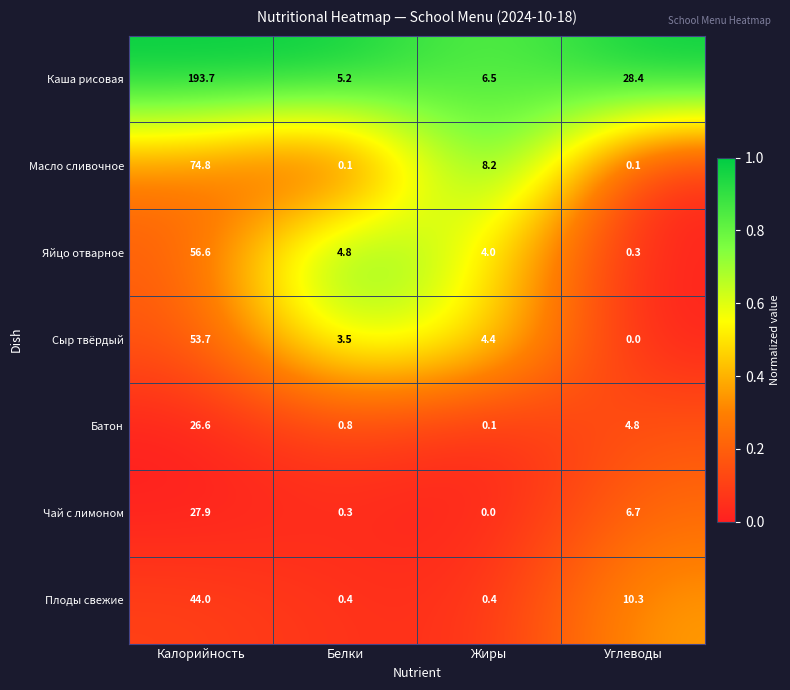

Which series changed the most between Белки and Углеводы?

Каша рисовая